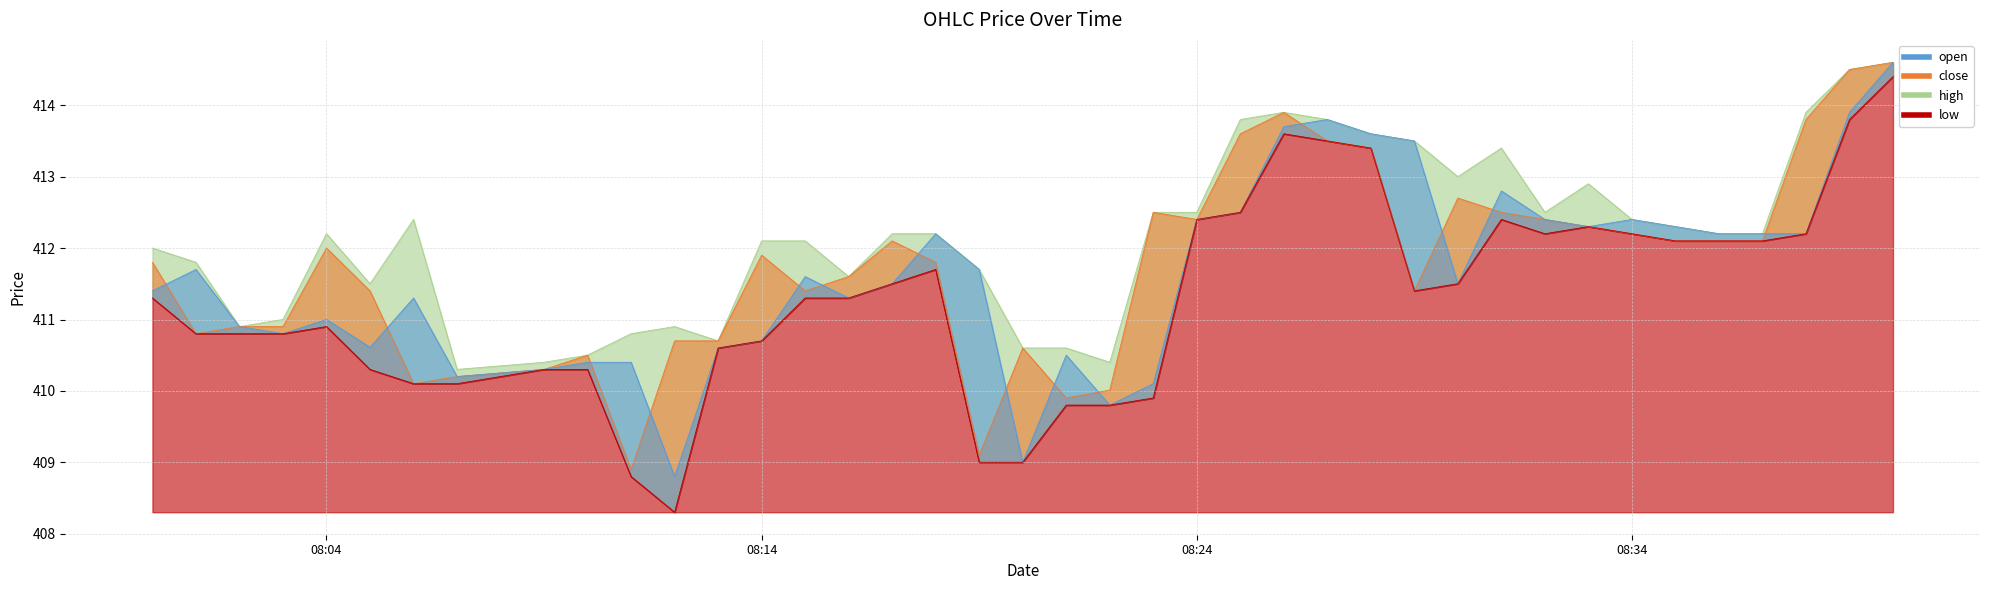

True or false: open and low intersect in this chart.

False